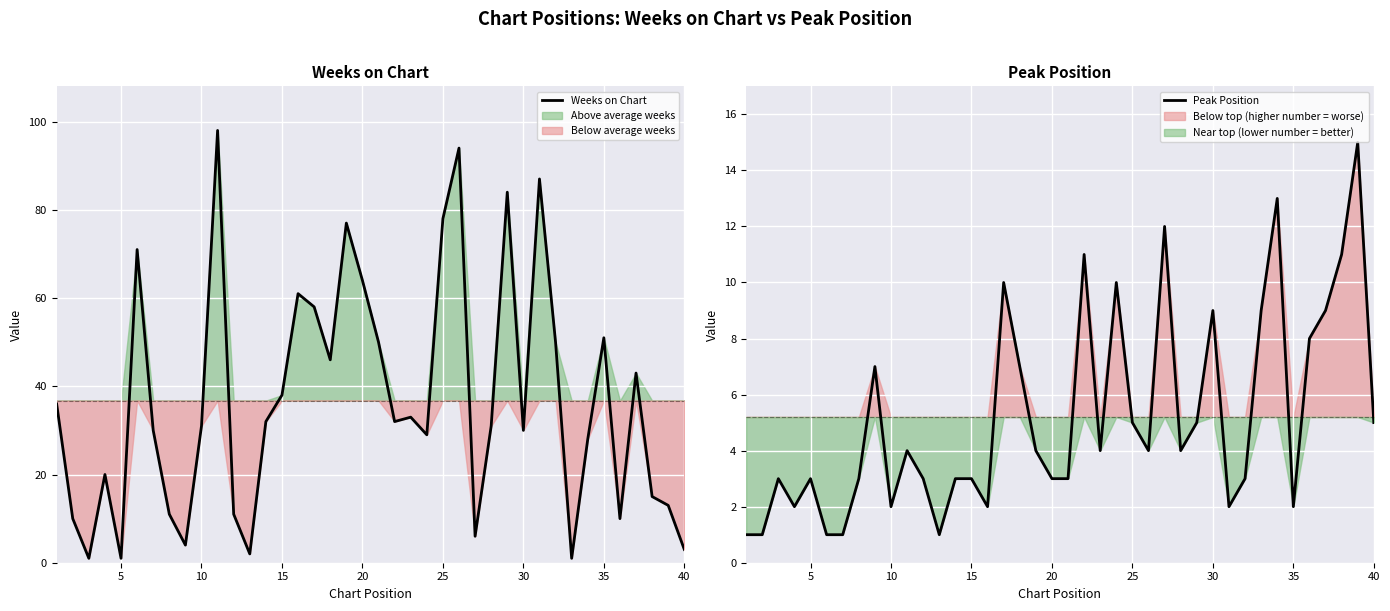

True or false: Peak Position has more than 1 interior local peaks.

True